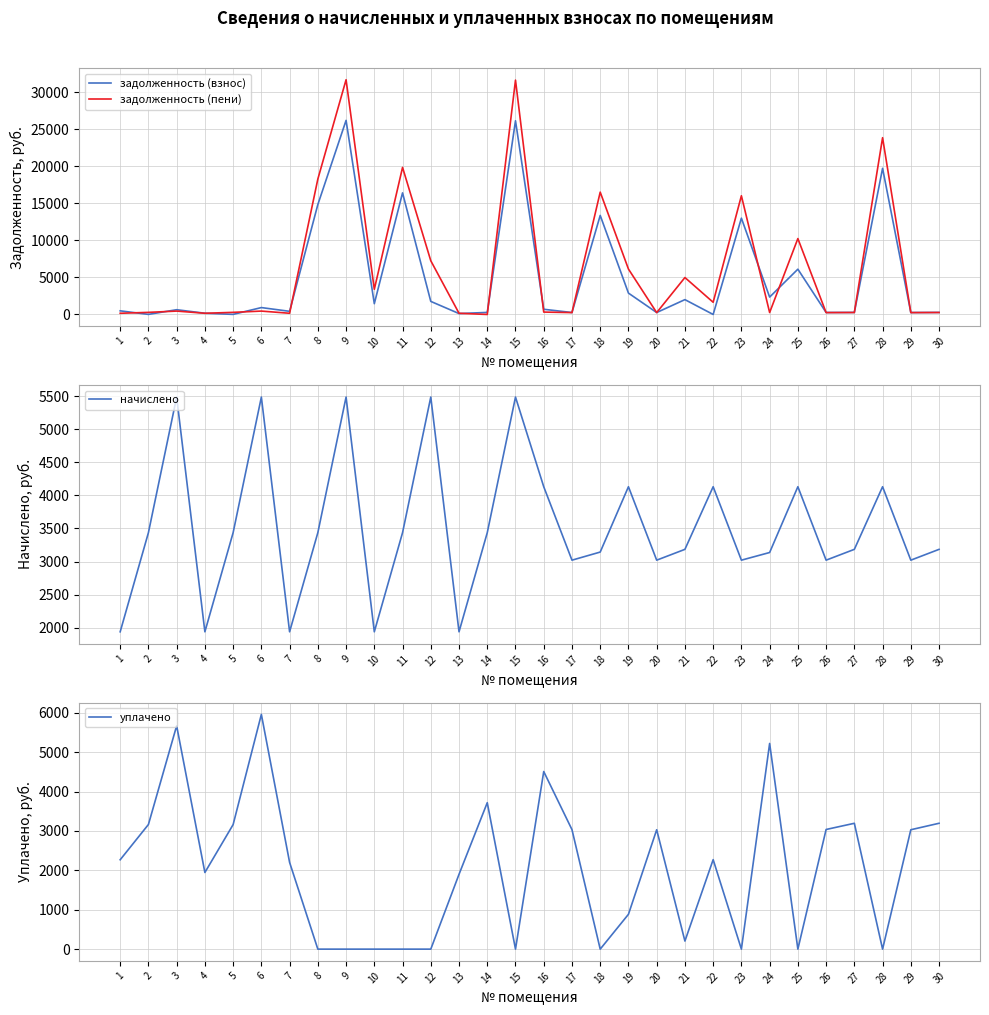

Does the chart have visible grid lines?

Yes